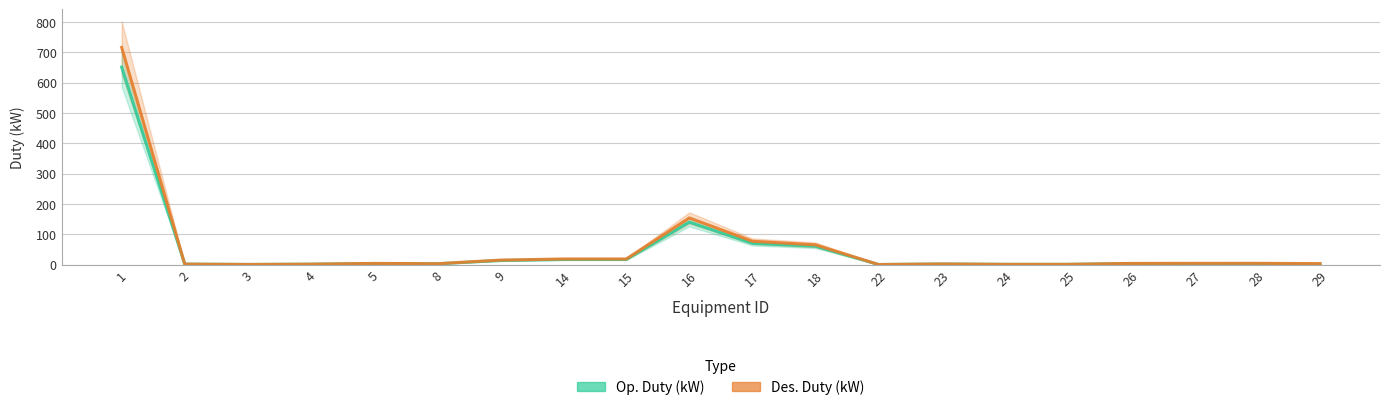

Which series changed the most between 16 and 24?

Des. Duty (kW)